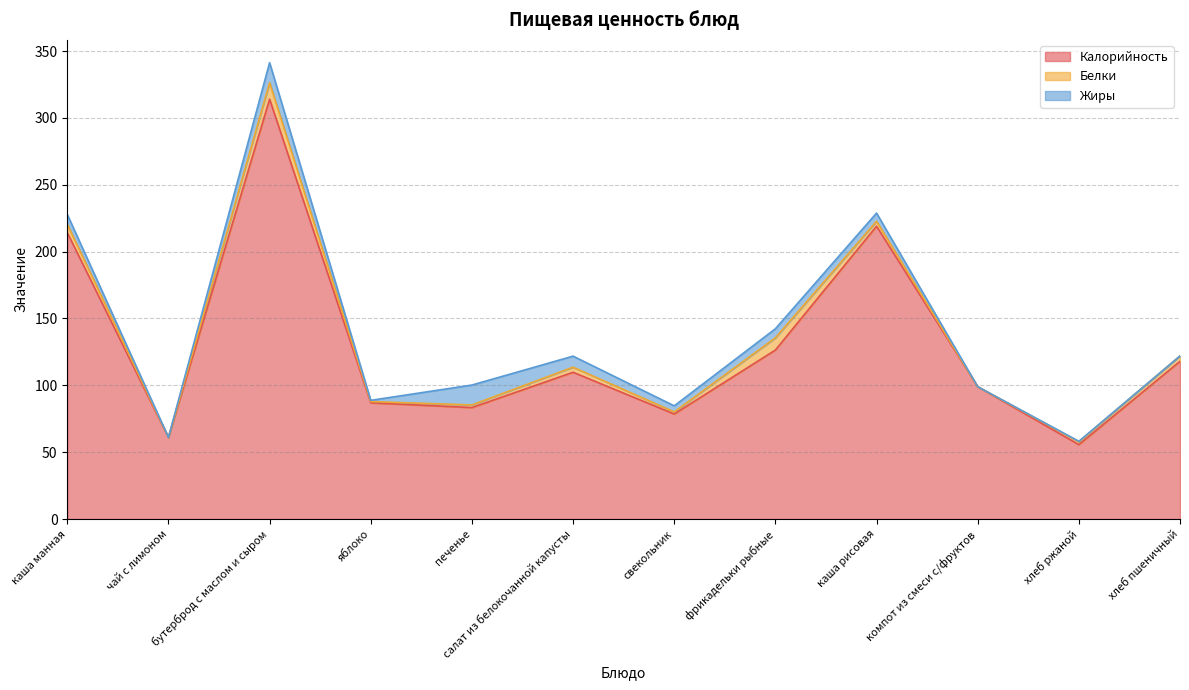

Which series changed the most between свекольник and хлеб ржаной?

Калорийность